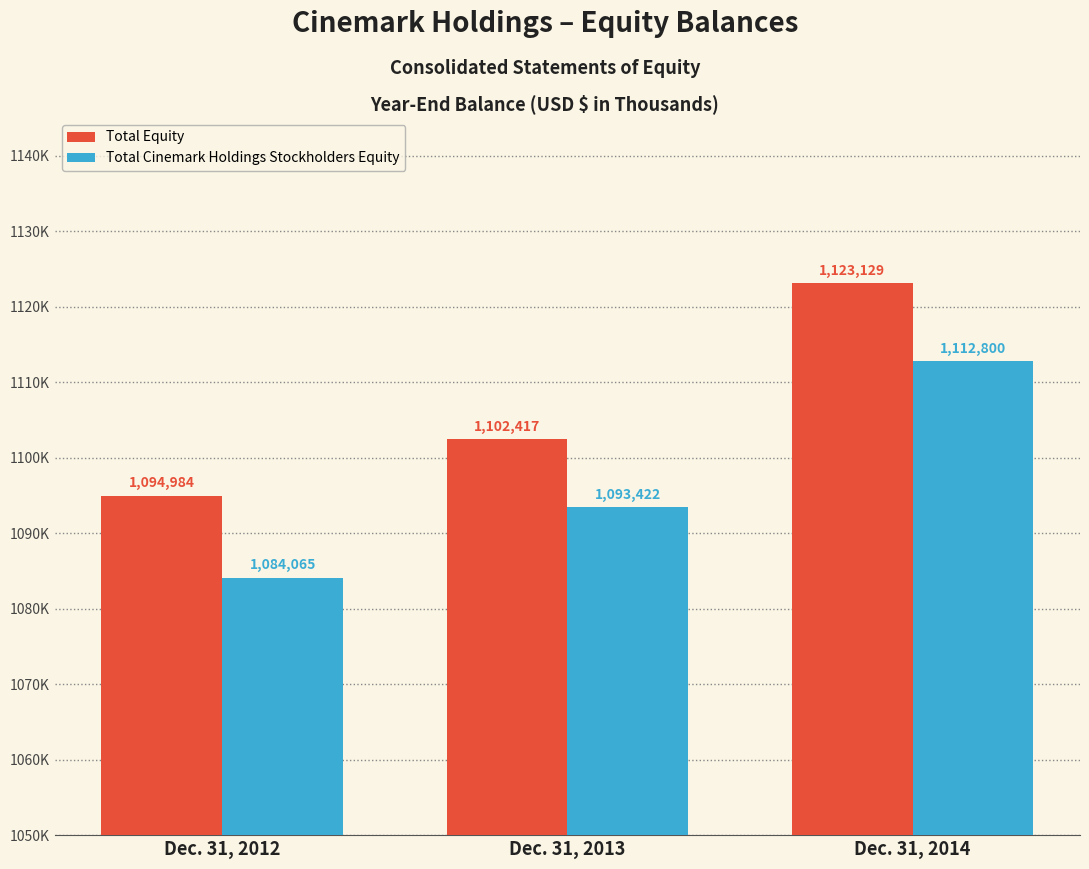

Is the value of Total Equity at Dec. 31, 2014 greater than the value of Total Cinemark Holdings Stockholders Equity at Dec. 31, 2014?

Yes